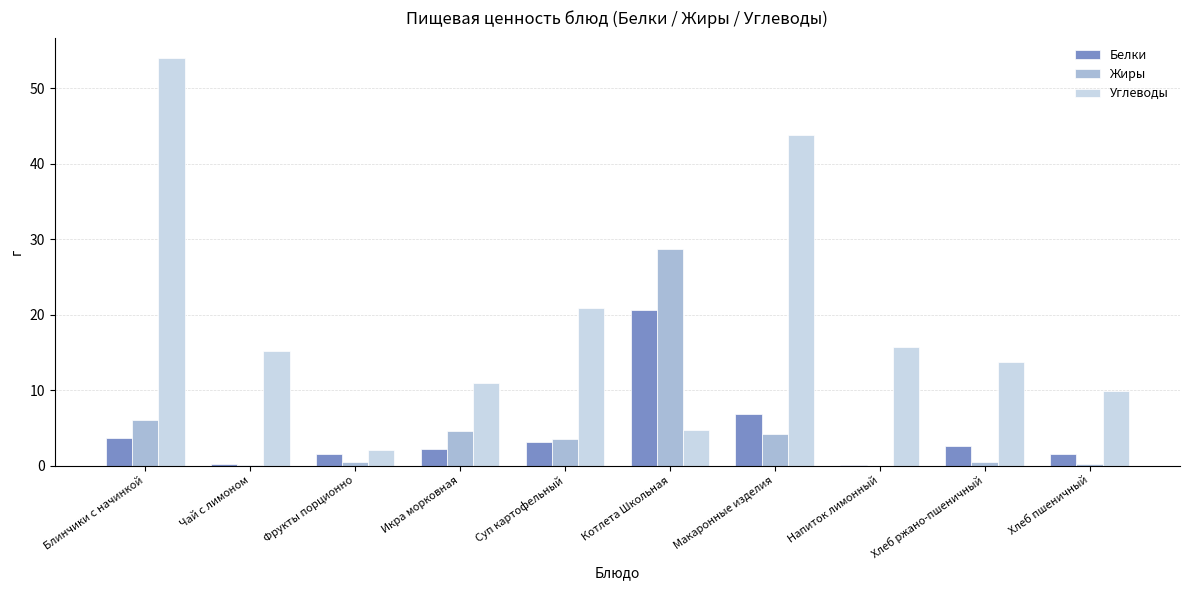

Where does the Белки series first go above 2?

Блинчики с начинкой